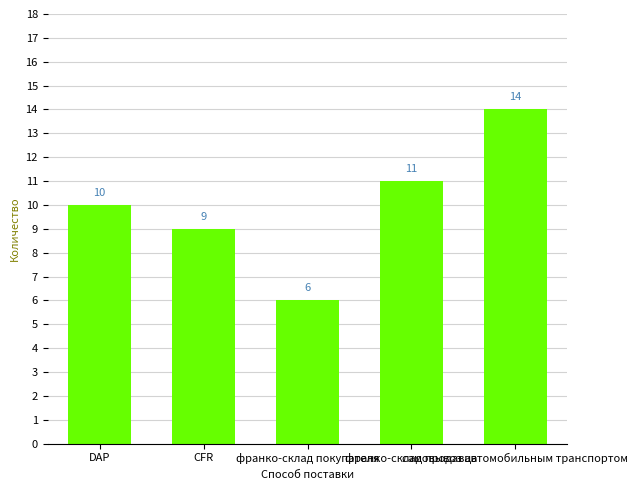

Count the number of categories in the chart.

5